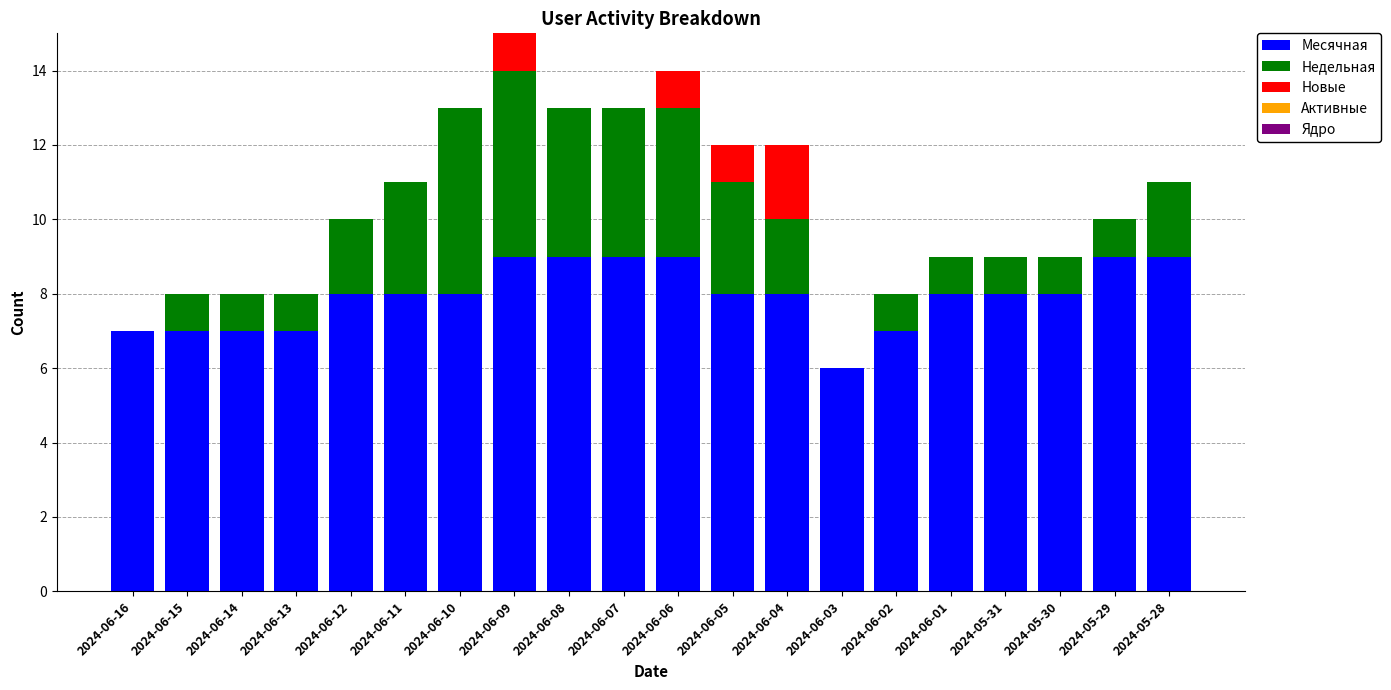

At which category is the sum across all series the highest?

2024-06-09